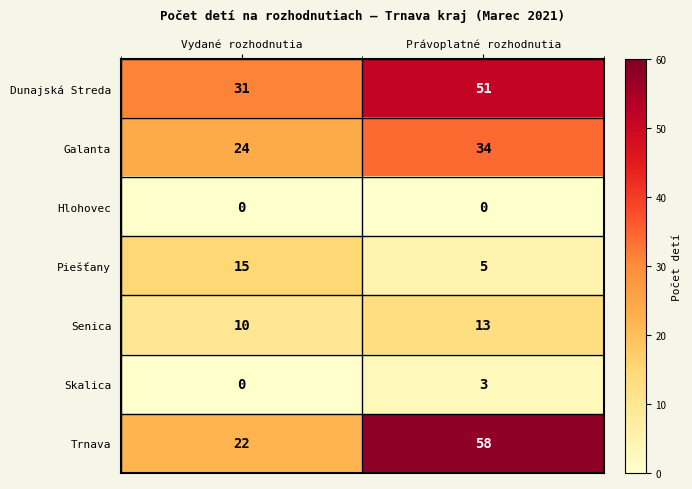

The value of Piešťany at Právoplatné rozhodnutia is 5. True or false?

True